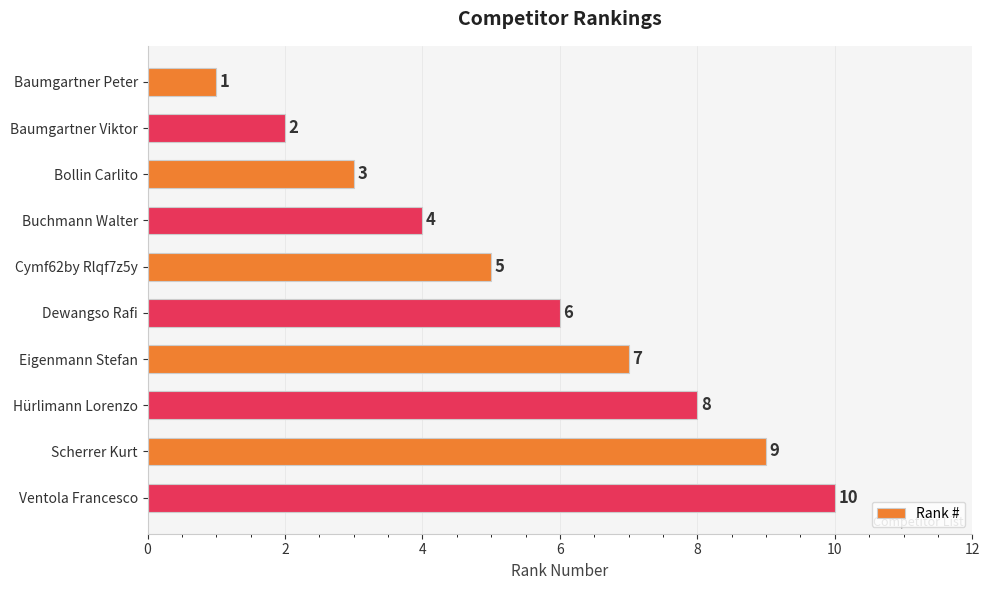

Where is the data nearest to the value 5?

Cymf62by Rlqf7z5y